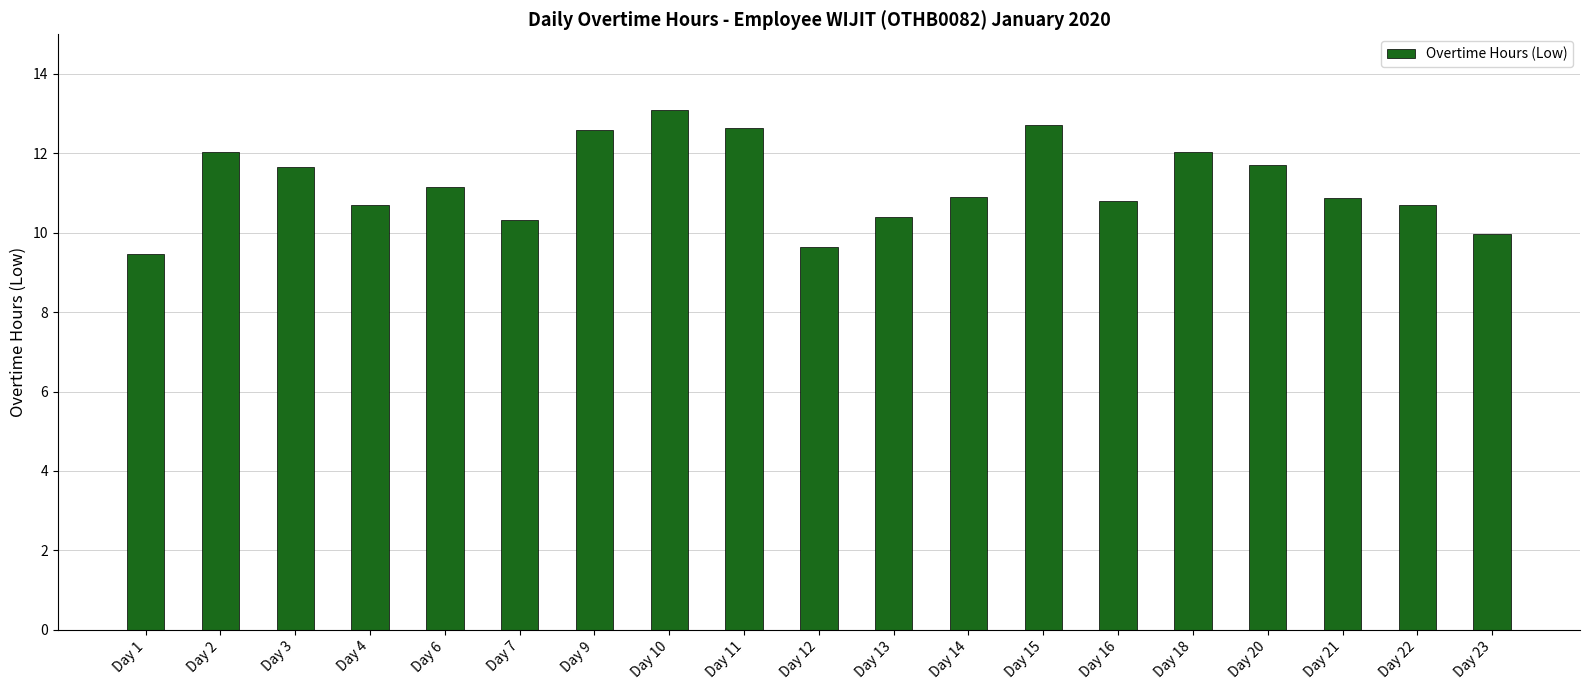

Approximately how many times larger is the value at Day 20 compared to Day 18?

1.0